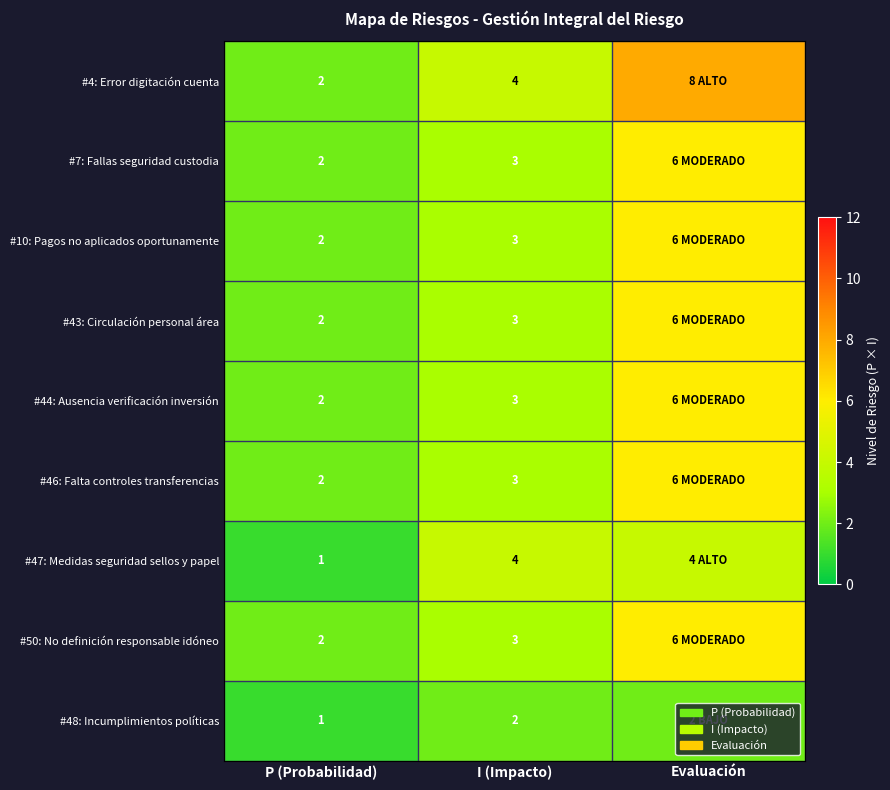

Between I (Impacto) and P (Probabilidad), which is larger?

I (Impacto)